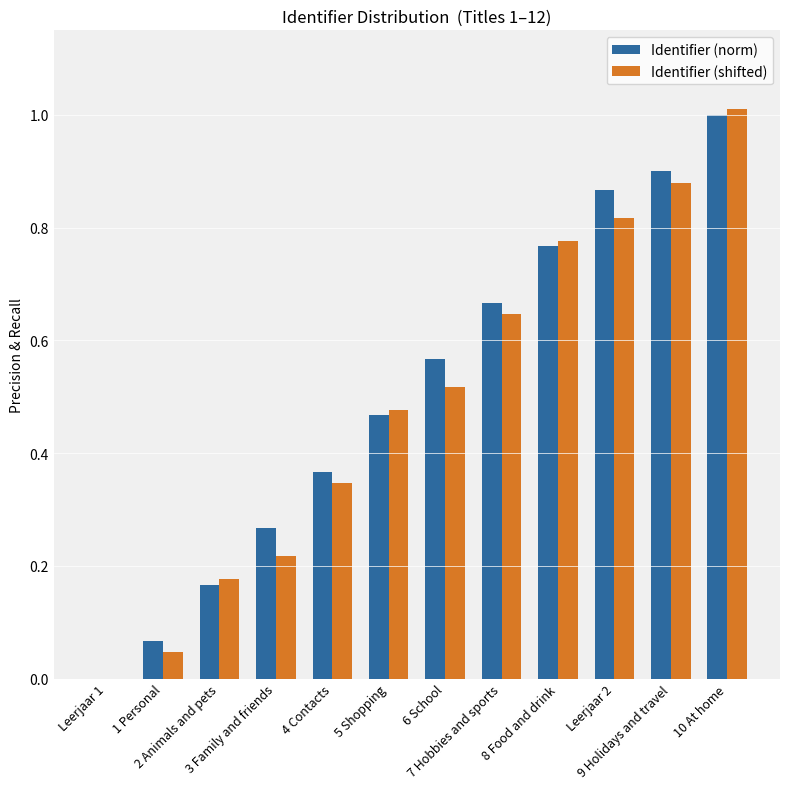

How many series are shown in this chart?

2